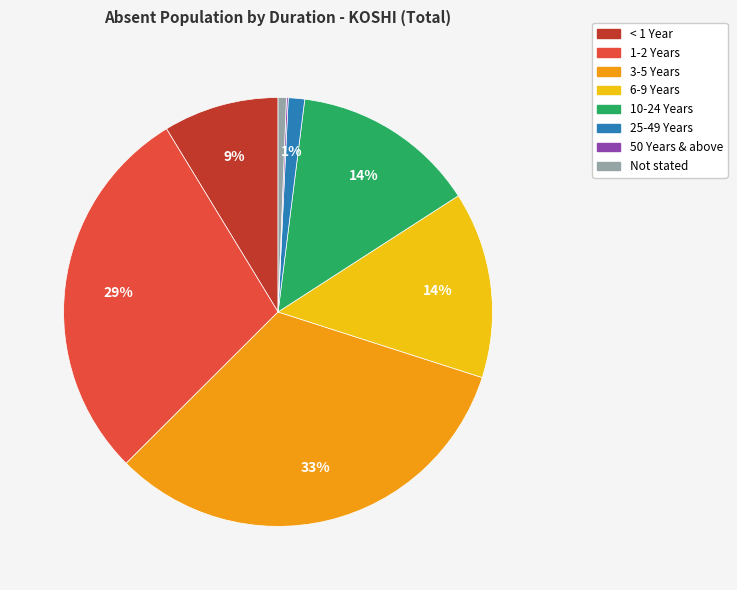

To the nearest percent, what is the average slice percentage?

12%